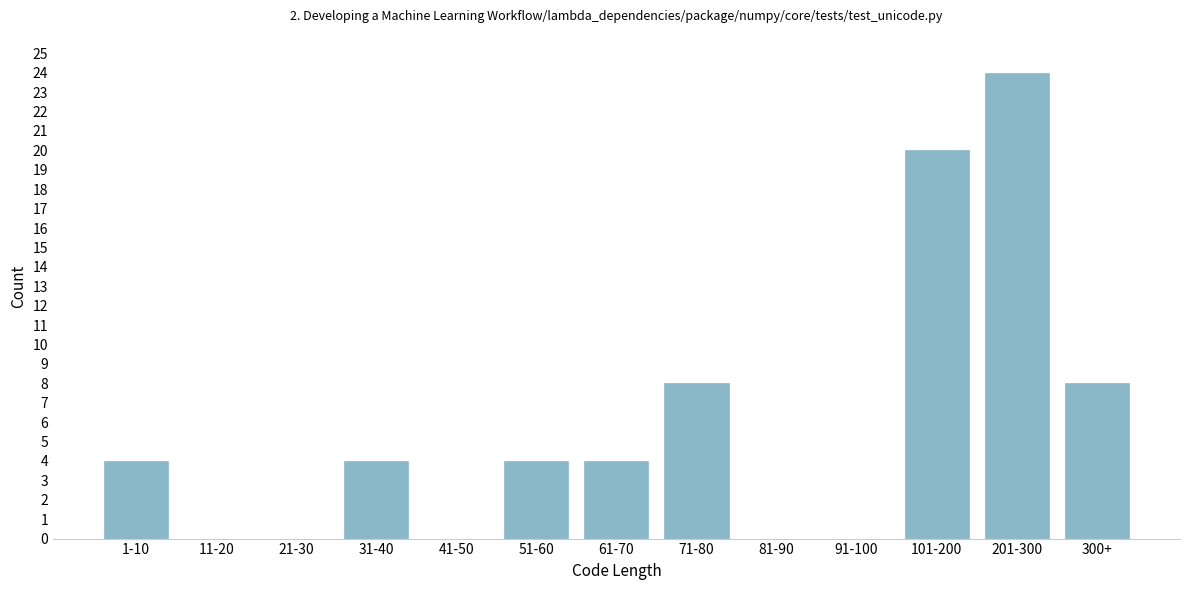

Reading left to right, transcribe all the data shown in this chart.

1-10=4	11-20=0	21-30=0	31-40=4	41-50=0	51-60=4	61-70=4	71-80=8	81-90=0	91-100=0	101-200=20	201-300=24	300+=8